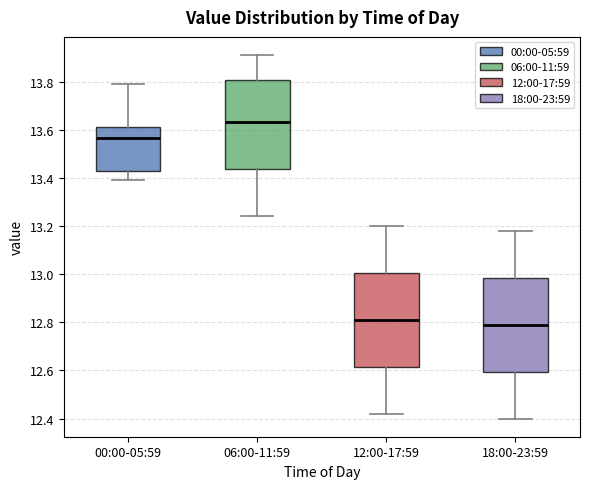

Which box has the lowest median line?

18:00-23:59